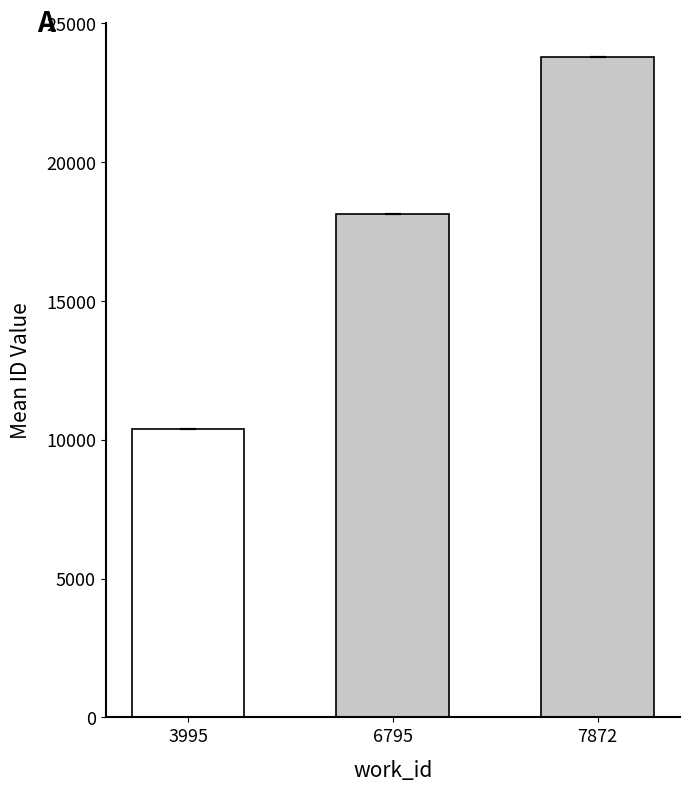

What is the maximum value shown in the chart?

23798.0